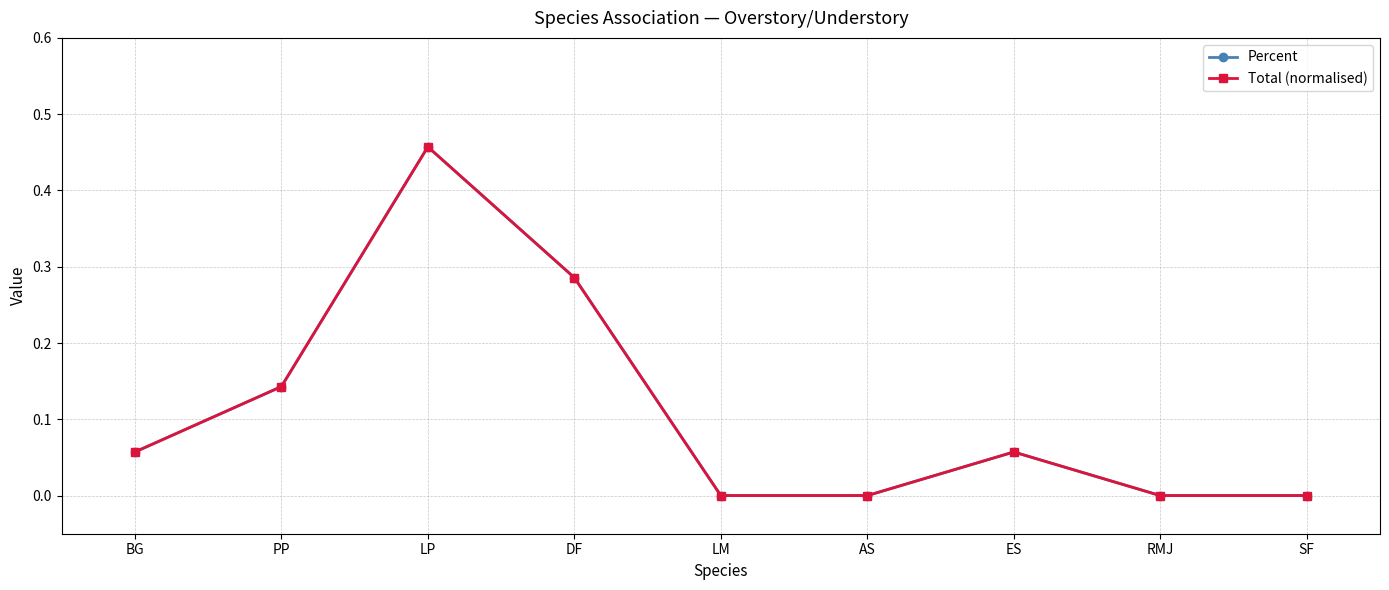

Is this an area chart (filled region under the line)?

No